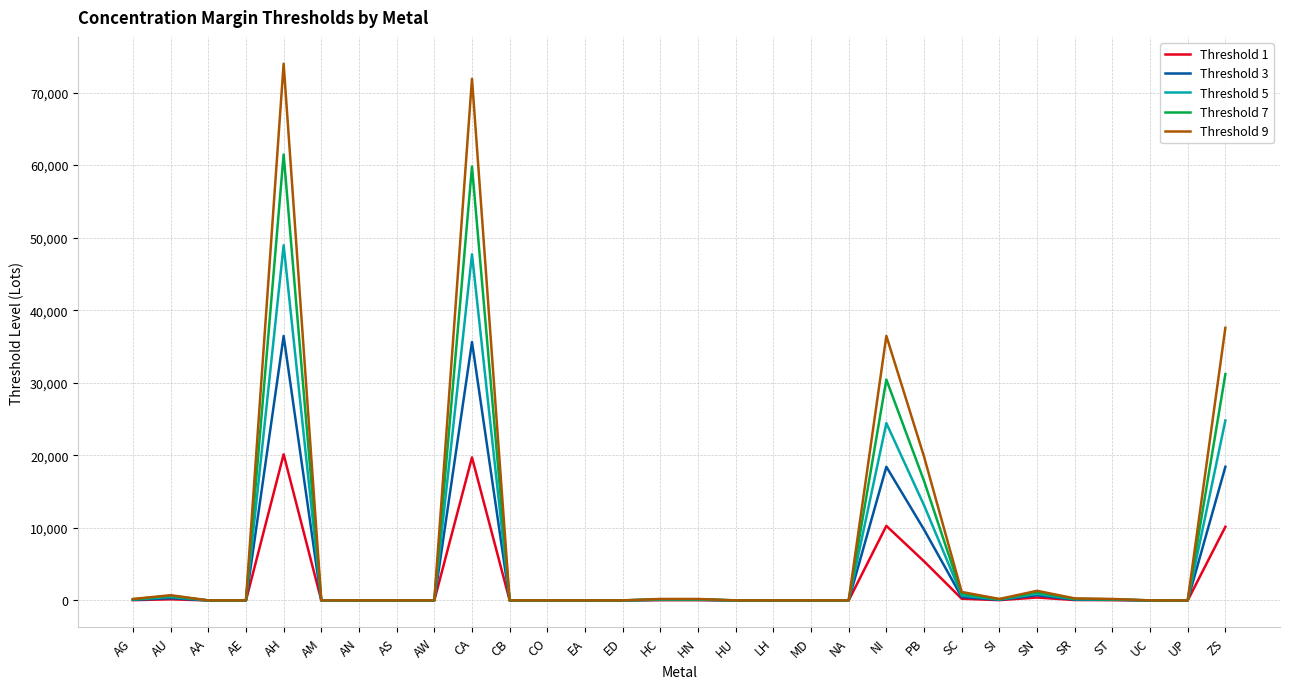

Is the value of Threshold 7 at ZS greater than the value of Threshold 9 at UP?

Yes